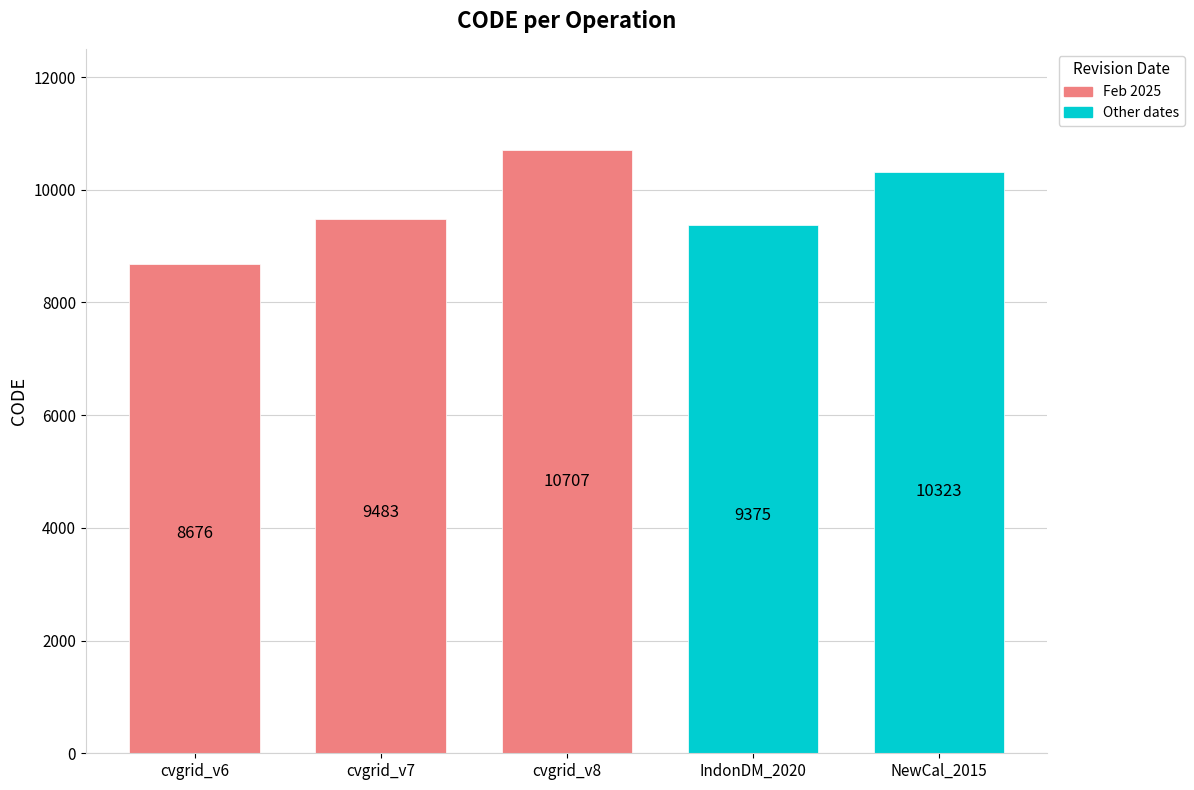

At which label is the value closest to 9691?

cvgrid_v7